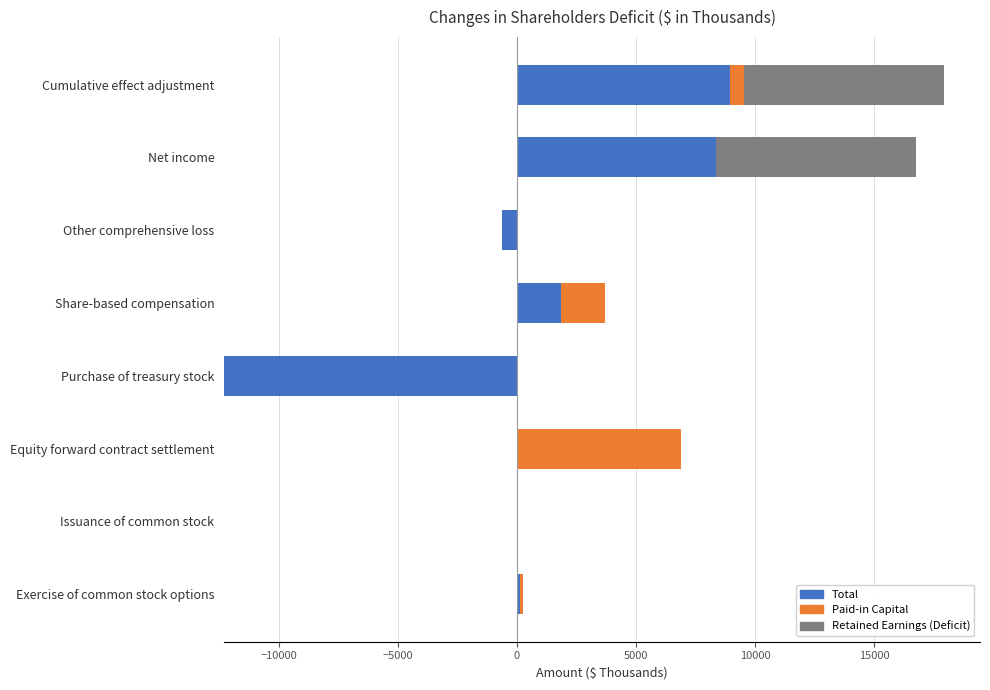

Which series has the widest spread of values?

Total